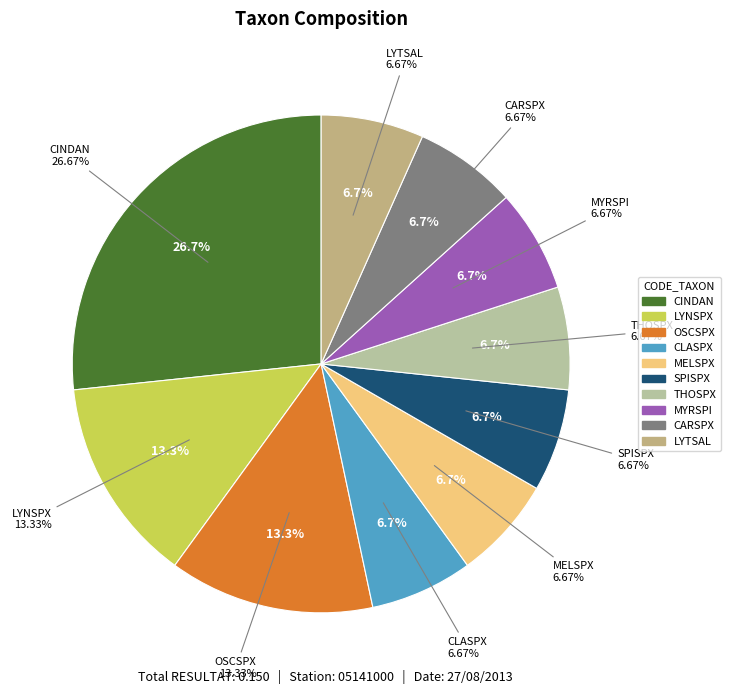

To the nearest percent, what percentage of the pie is SPISPX?

7%